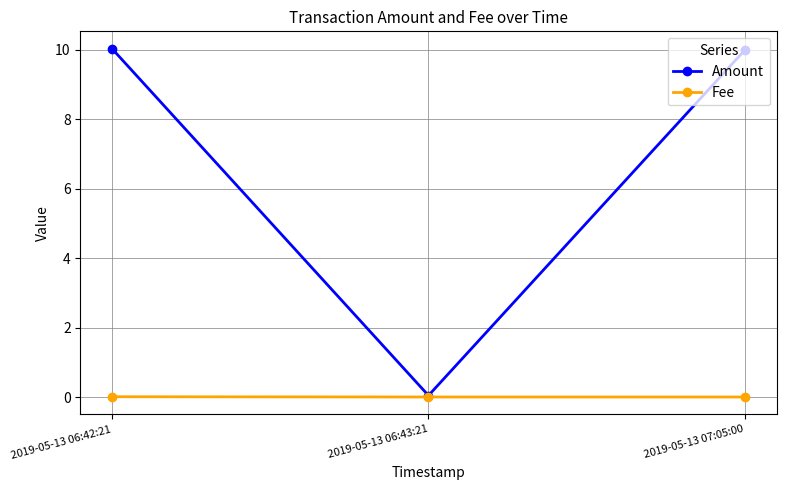

Does the chart have visible grid lines?

Yes